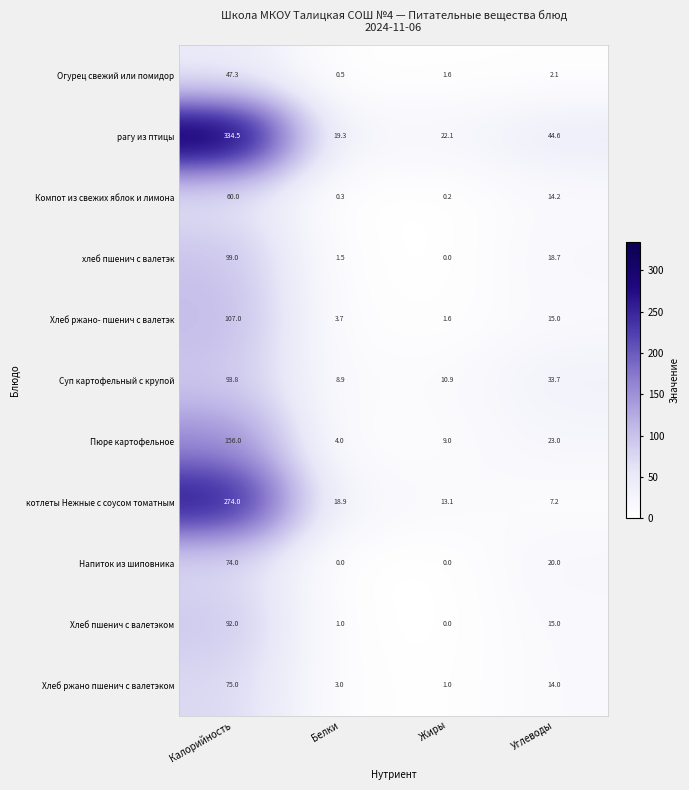

Which series has the largest range (max minus min)?

рагу из птицы